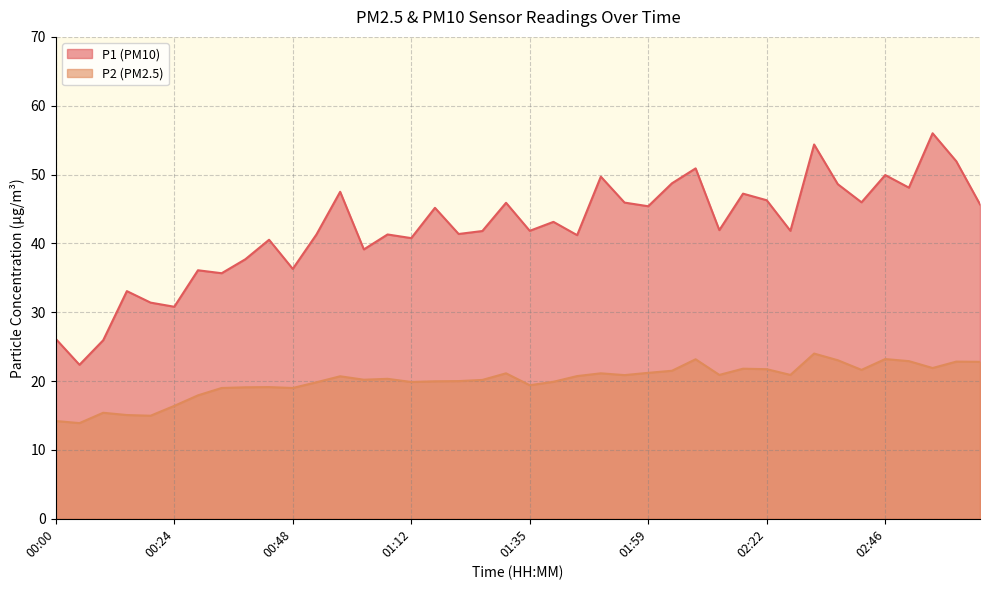

What is the difference between the highest and lowest values at 00:34?

16.7